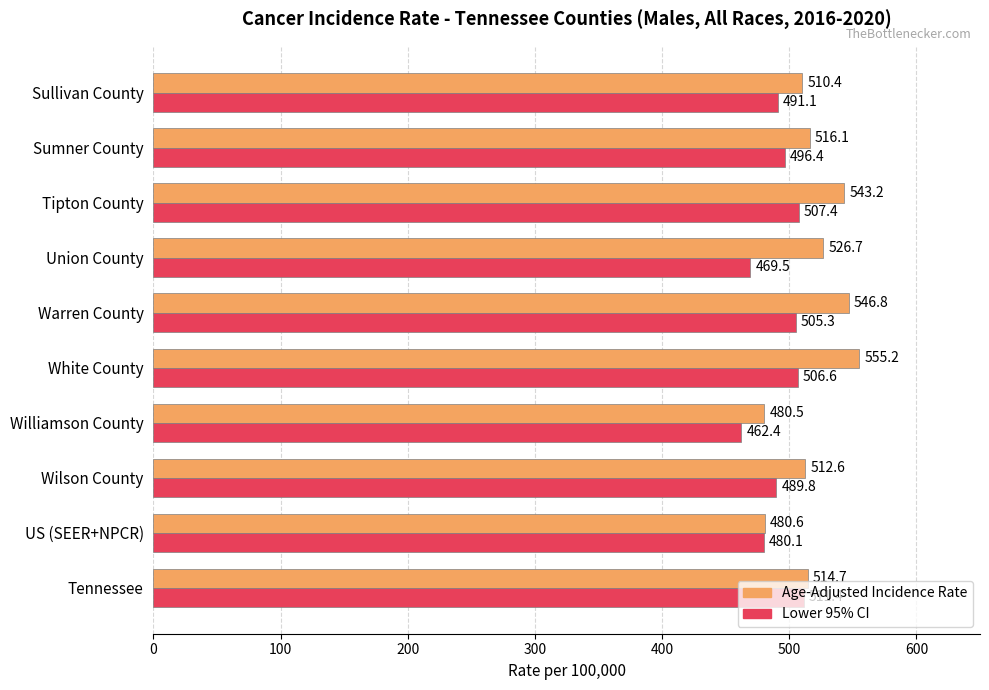

What is the approximate value of Age-Adjusted Incidence Rate at Sullivan County?

510.4